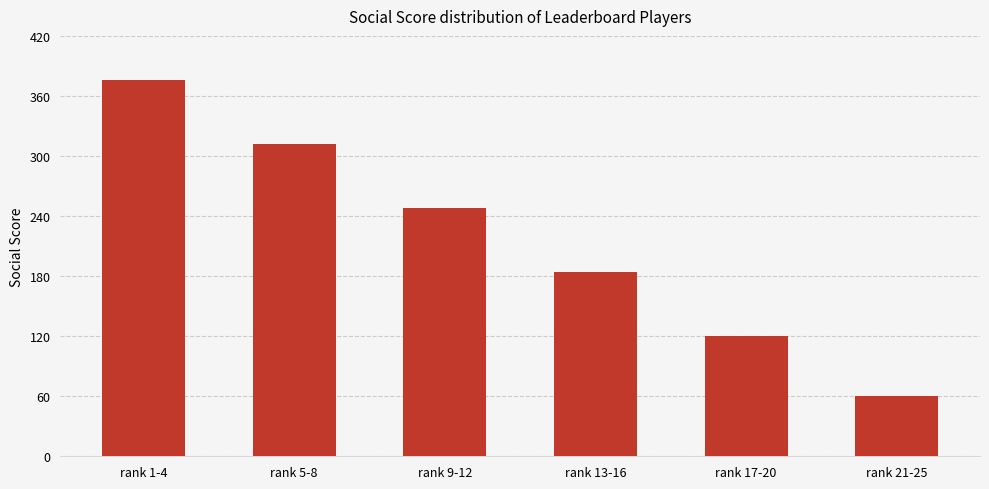

The value at rank 9-12 is 394. True or false?

False